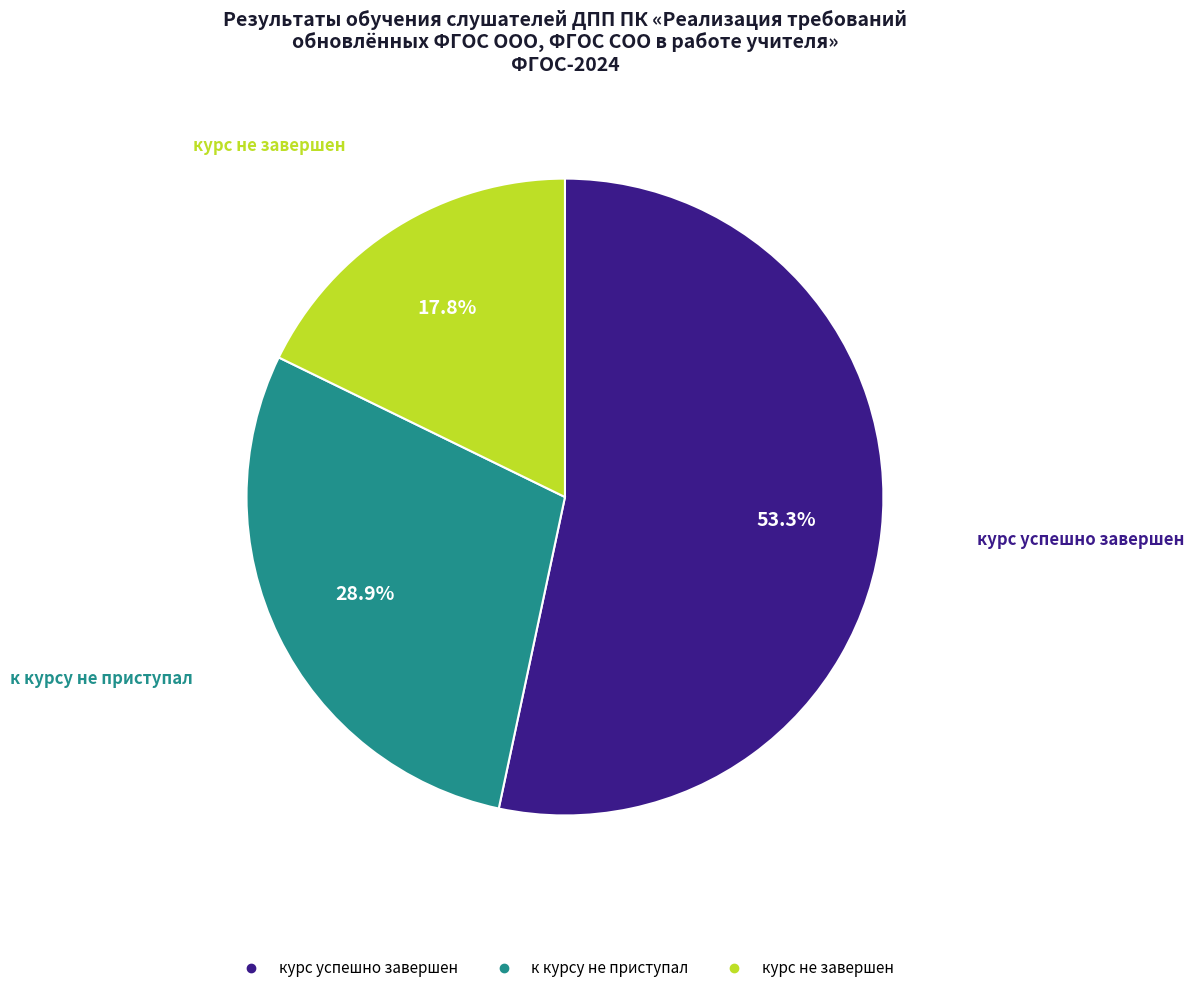

To the nearest percent, what is the combined percentage of к курсу не приступал and курс успешно завершен?

82%